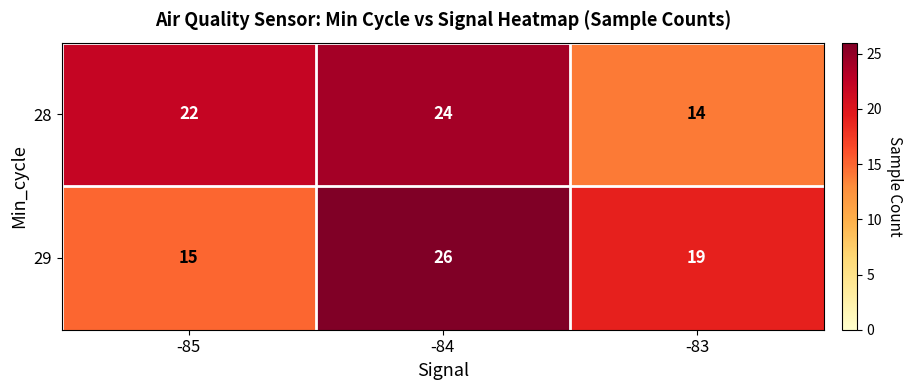

Which category has the highest value in the 29 series?

-84